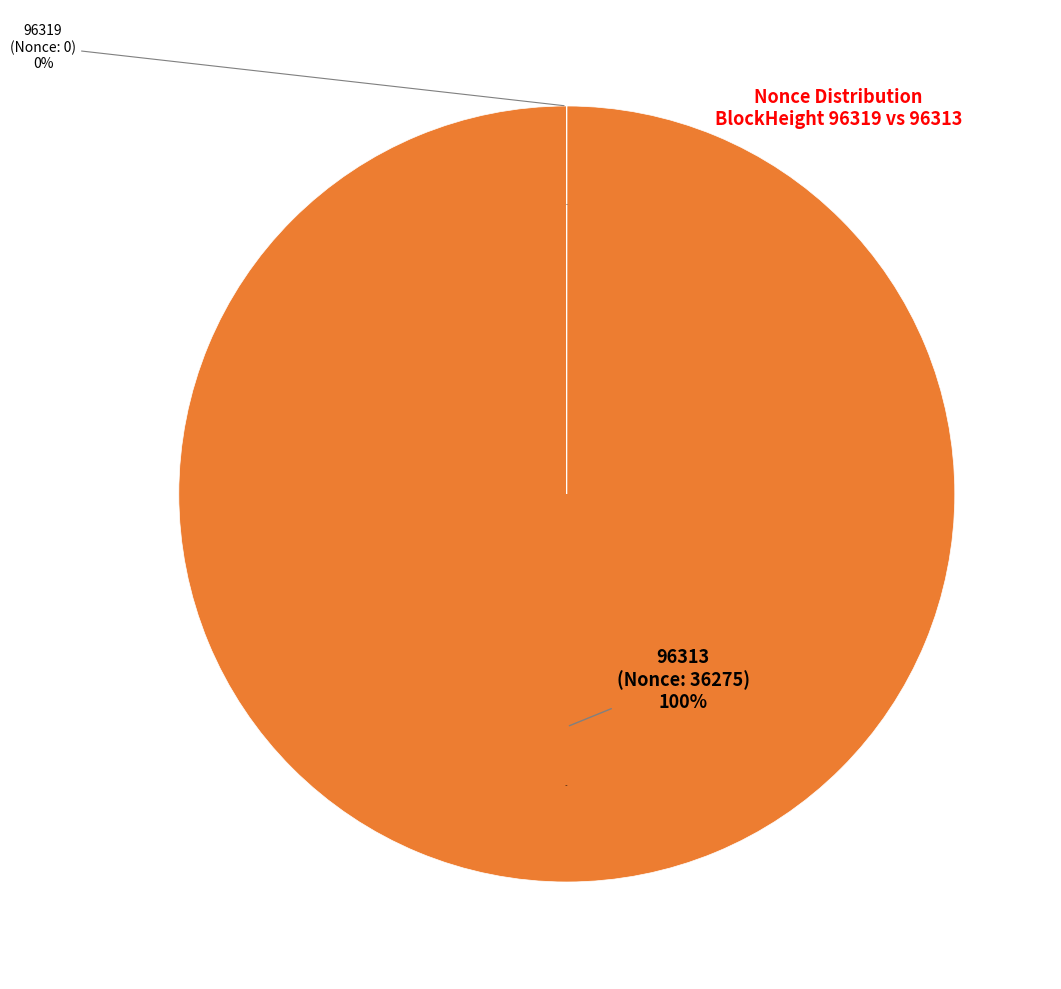

To the nearest percent, what percentage of the pie is 96313?

100%